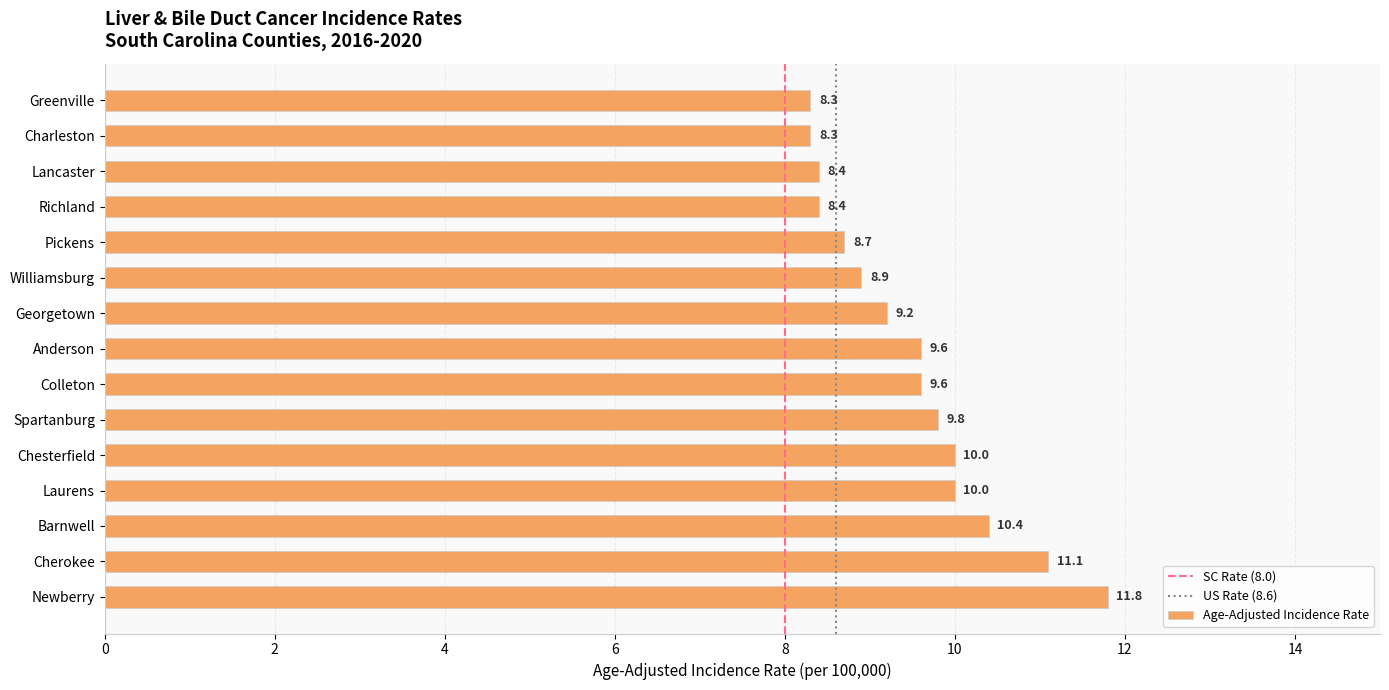

Read the value at Spartanburg.

9.8